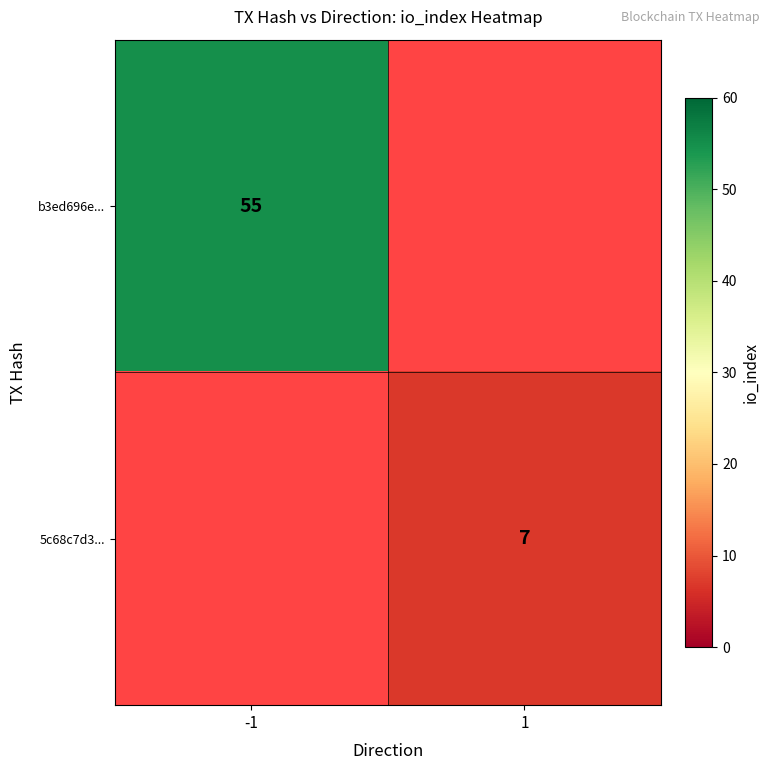

Is it true that b3ed696e... equals 89 at -1?

False